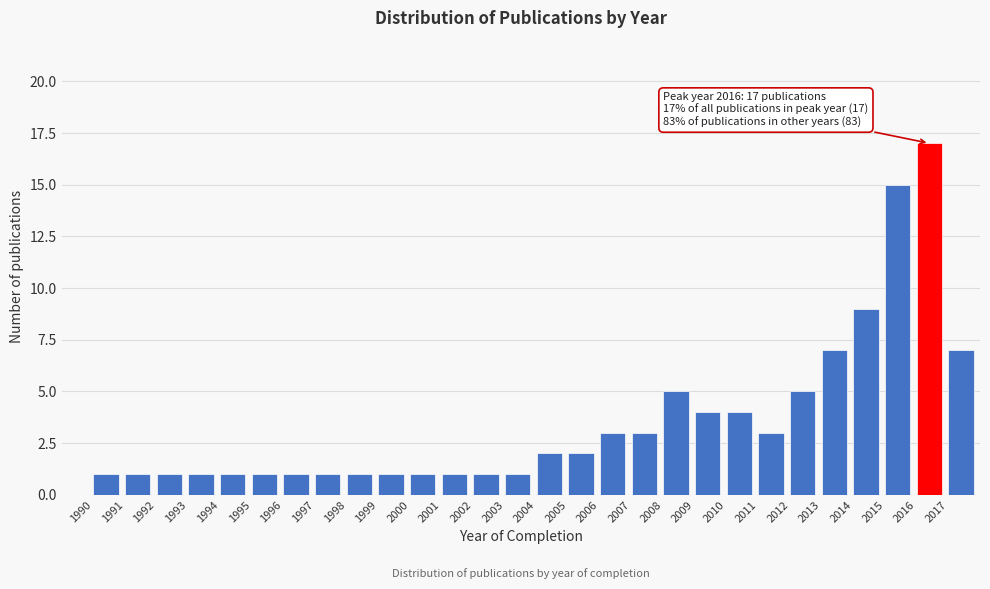

Over which range of the x-axis is the bar tallest?

2016 to 2017